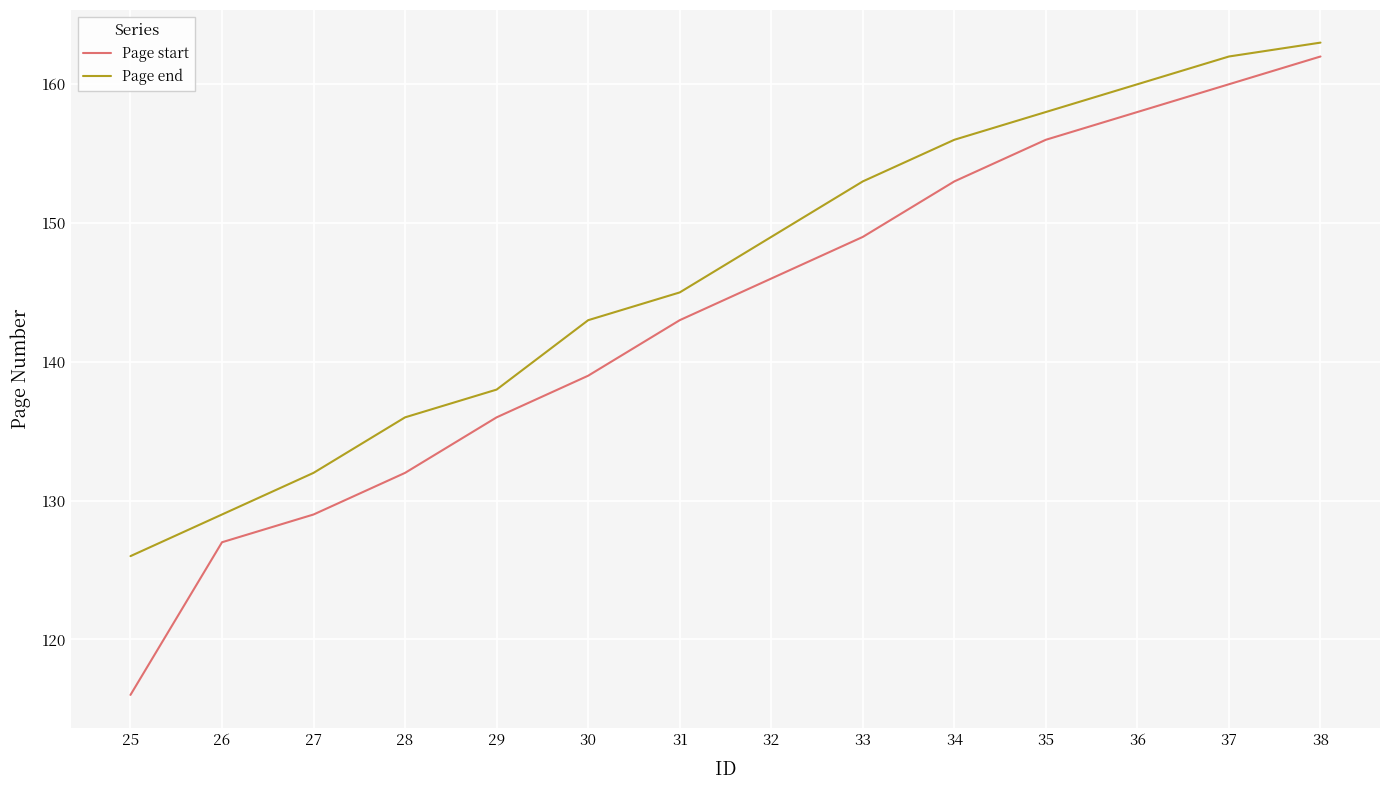

Which series has the largest total across all categories?

Page end